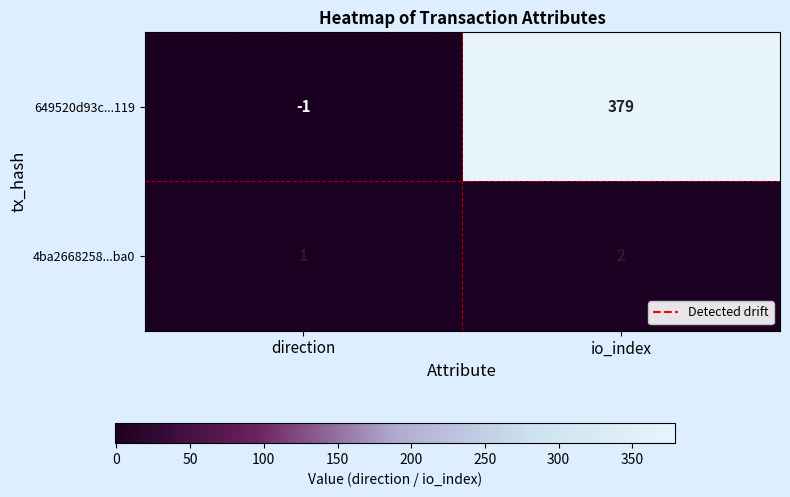

How many data points does each series have?

2